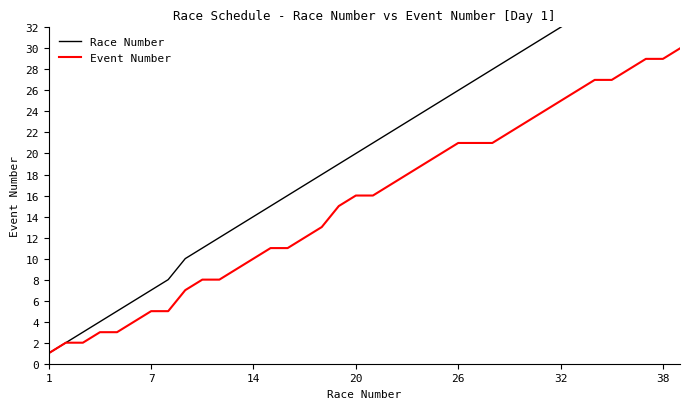

True or false: Race Number and Event Number cross at least once.

False